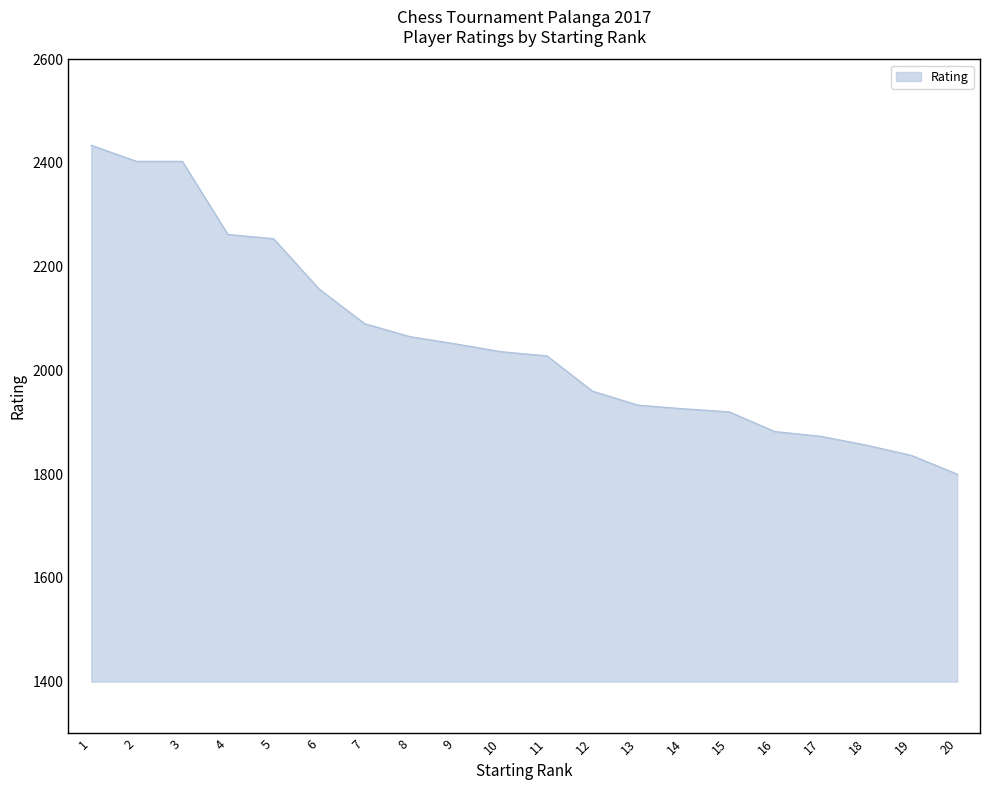

What is the change in value from 13 to 18?

-77